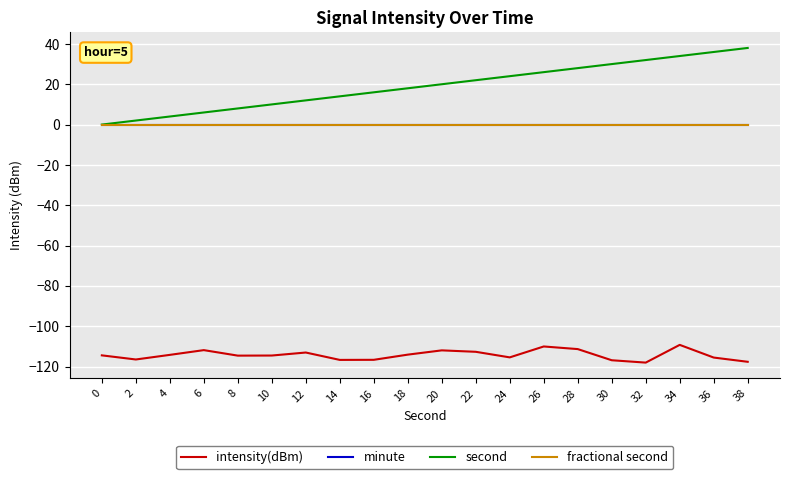

List the series in order of their peak value, highest first.

second, minute, fractional second, intensity(dBm)